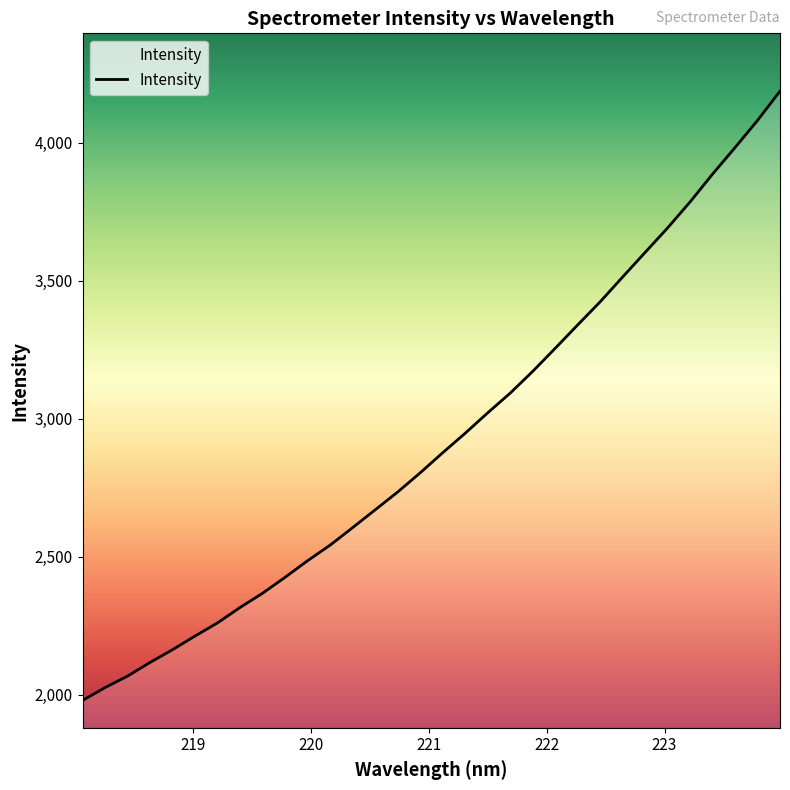

What is the smallest value displayed?

1979.2